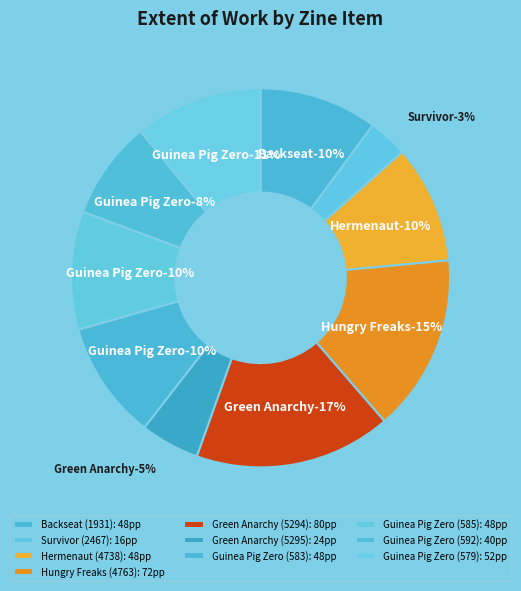

Which has a higher value, Guinea Pig Zero (583) or Green Anarchy (5295)?

Guinea Pig Zero (583)